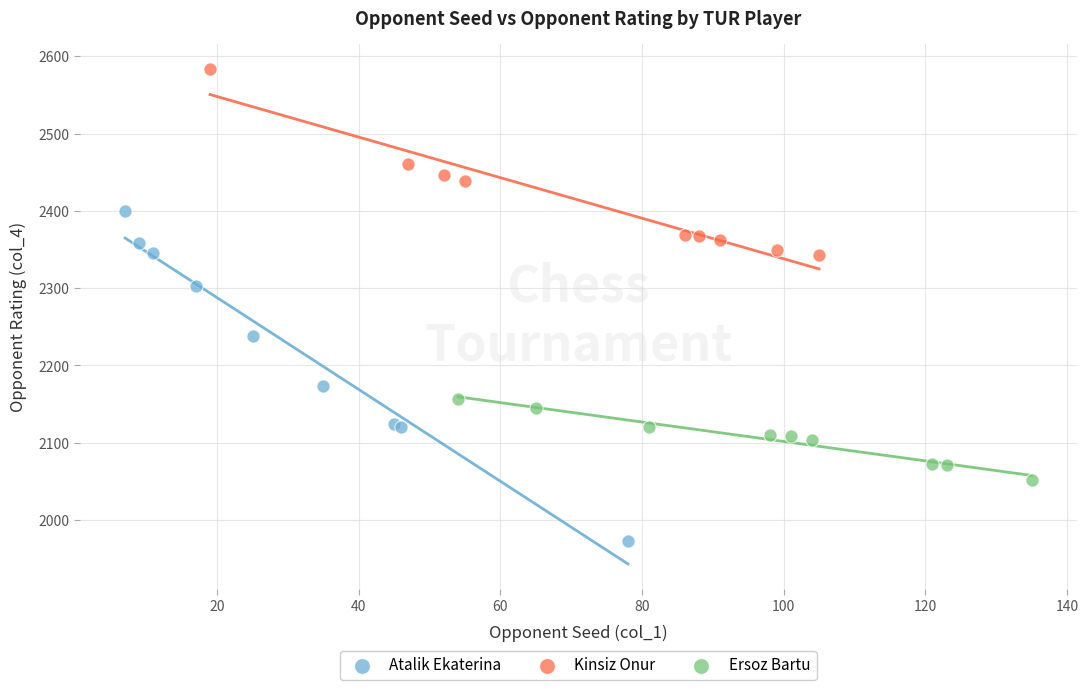

Which series reaches the maximum Y coordinate?

Kinsiz Onur